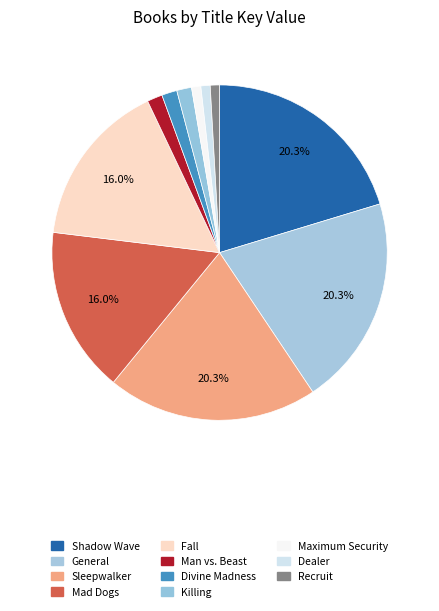

How many segments does this pie chart have?

11